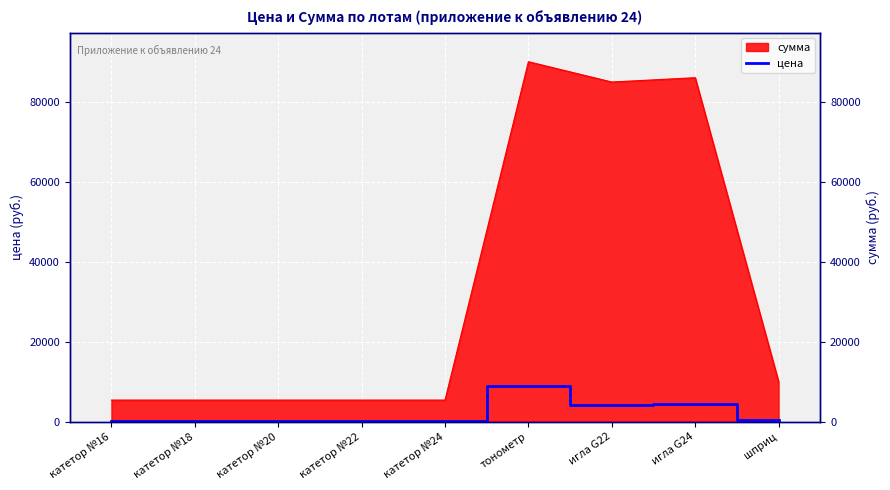

What is the minimum value shown in the chart?

270